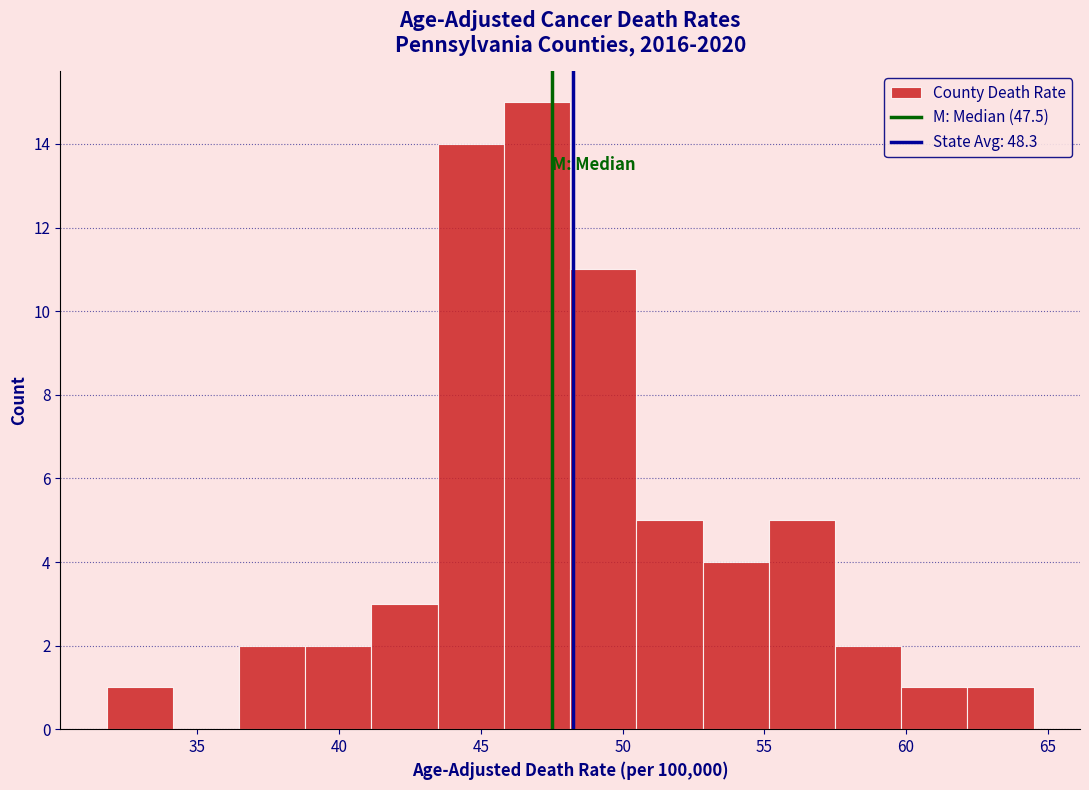

Over which range of the x-axis is the bar tallest?

46.0 to 48.0